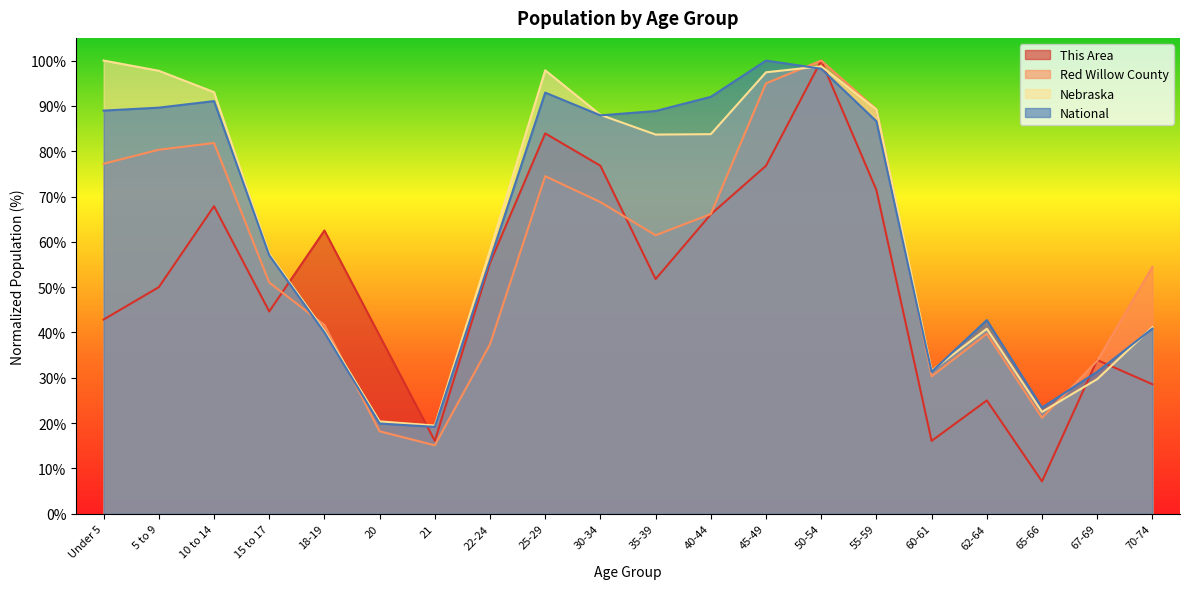

What position from the right is 40-44?

9